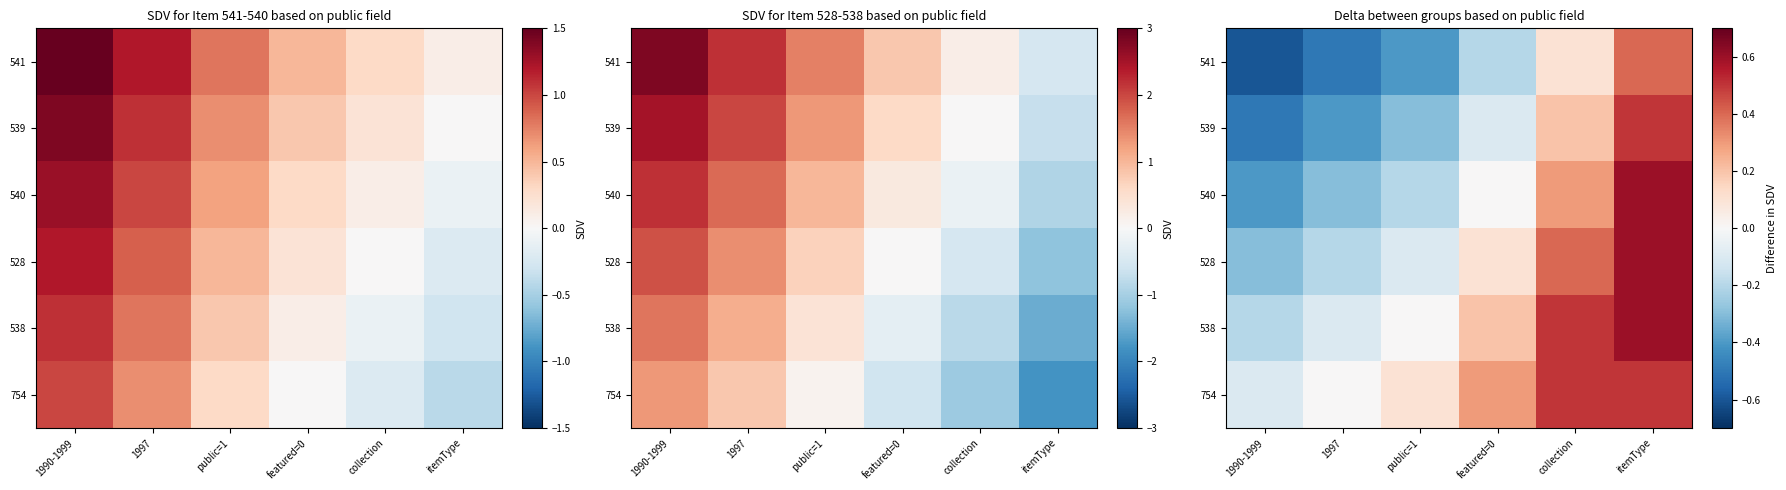

At which label does 540 reach its peak?

itemType